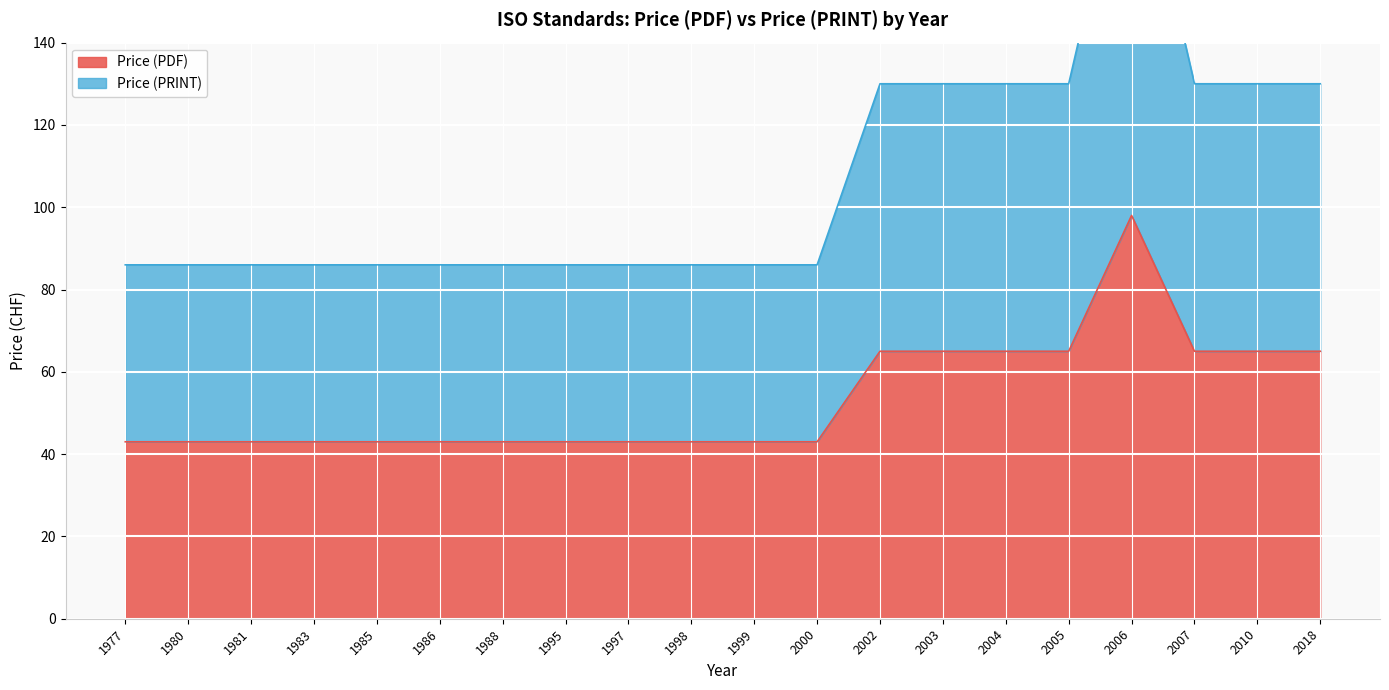

List the series in order of their overall mean, highest first.

Price (PRINT), Price (PDF)